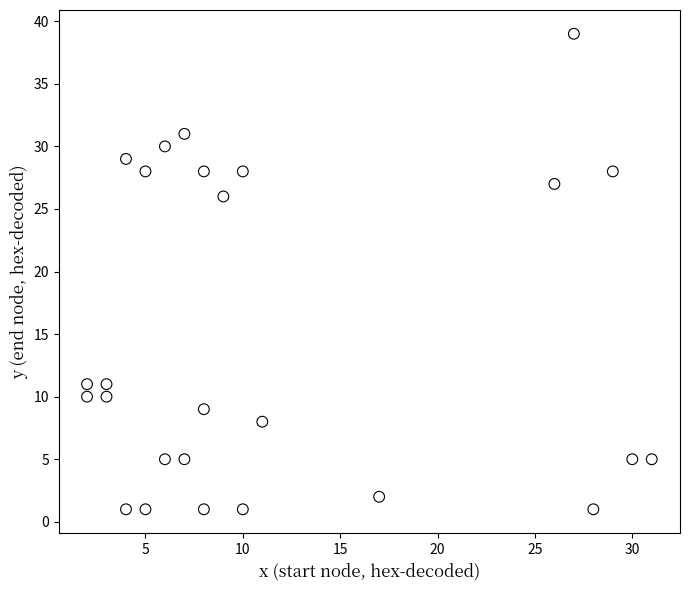

What is the range of Y values (max minus min)?

38